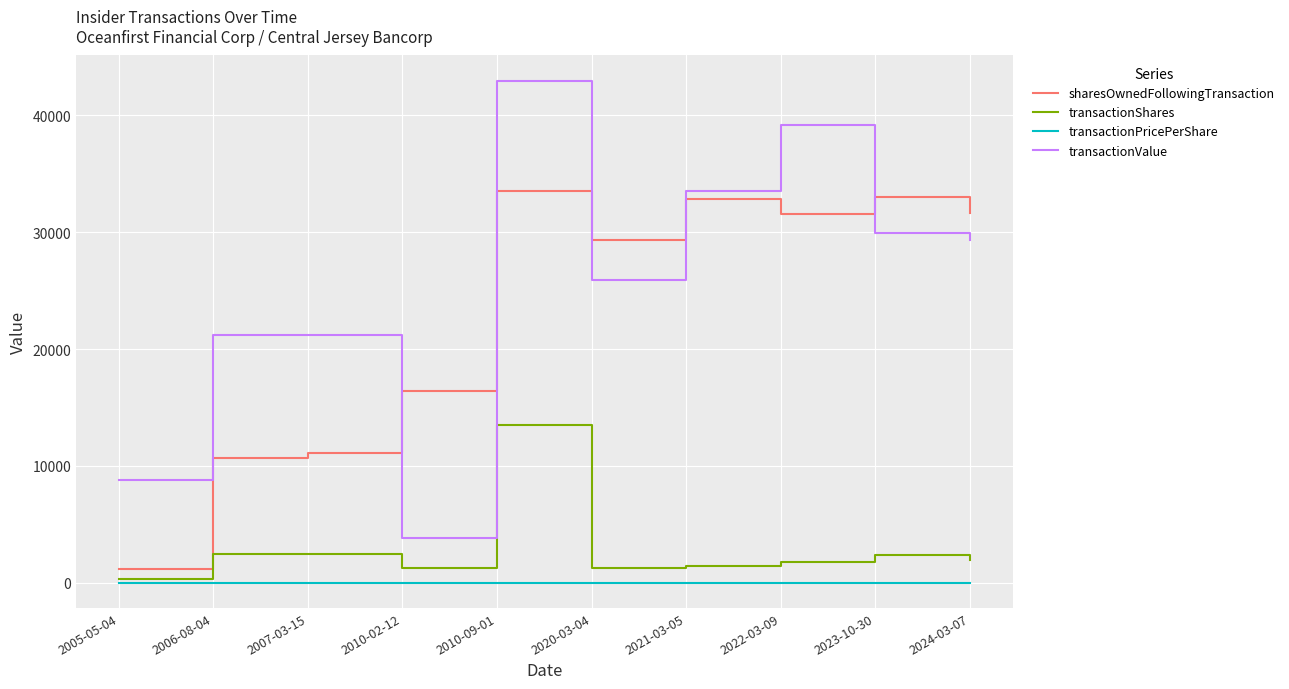

Rank the series at 2023-10-30 from highest to lowest value.

sharesOwnedFollowingTransaction, transactionValue, transactionShares, transactionPricePerShare